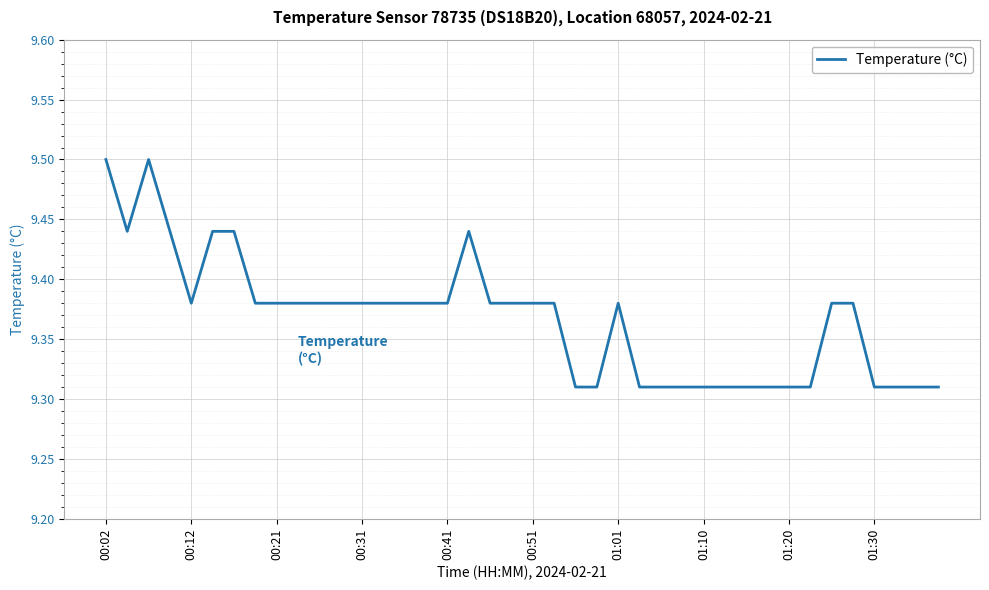

What is the greatest value displayed?

9.5